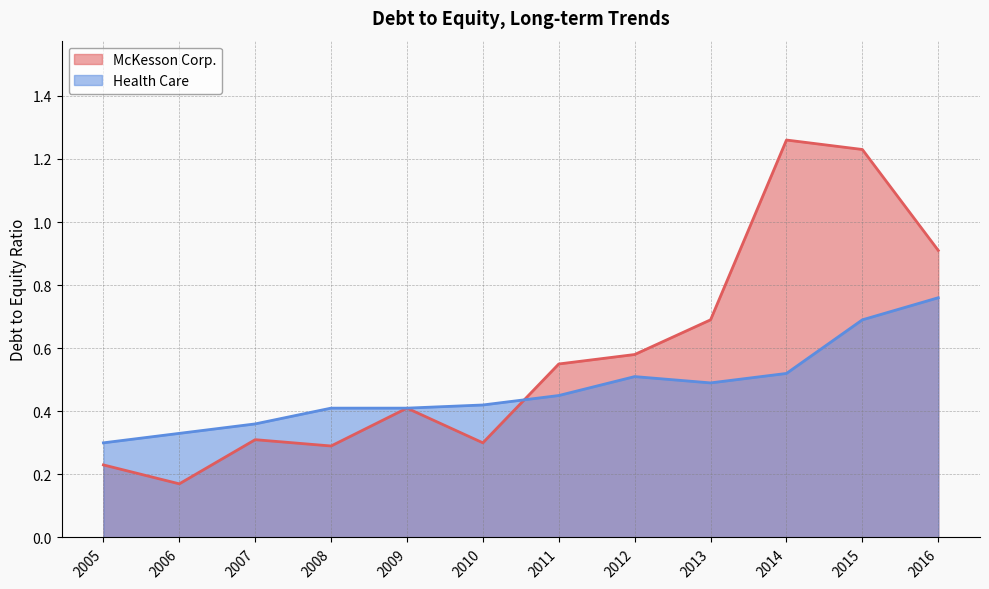

How many data points does each series have?

12